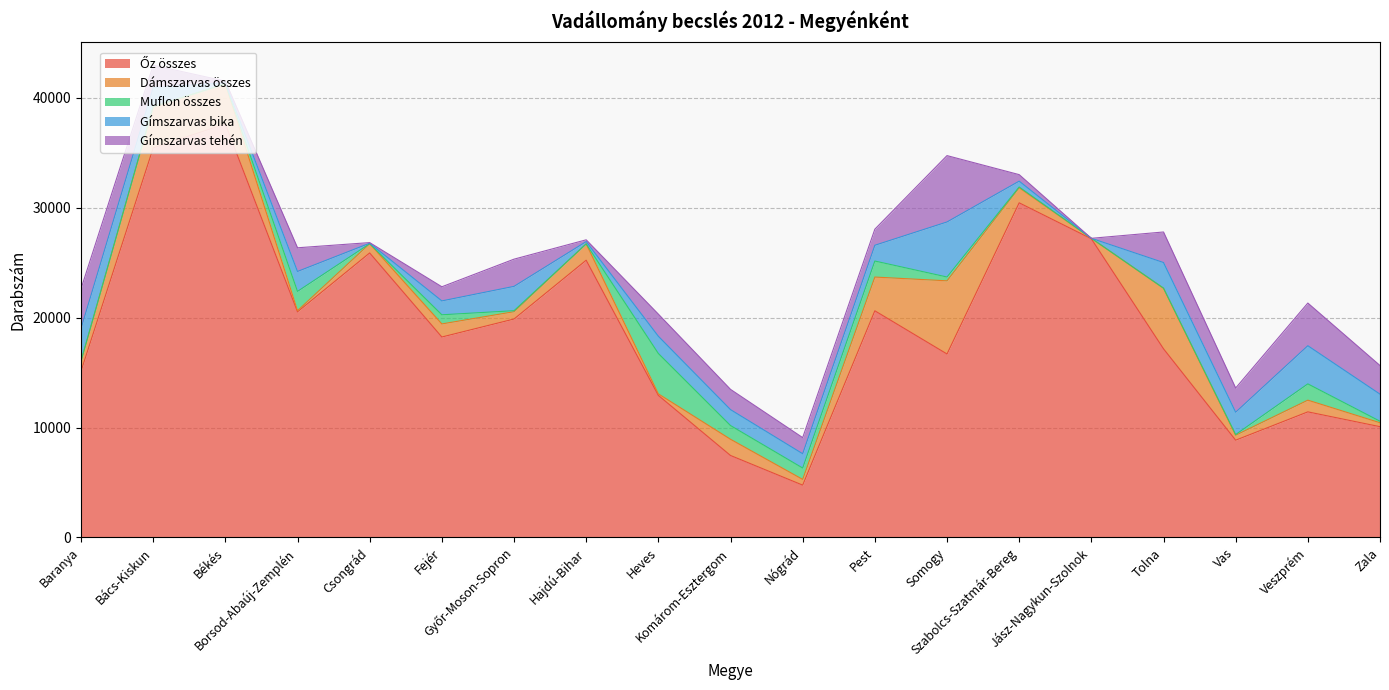

What is the highest value of the Gímszarvas tehén series?

6040